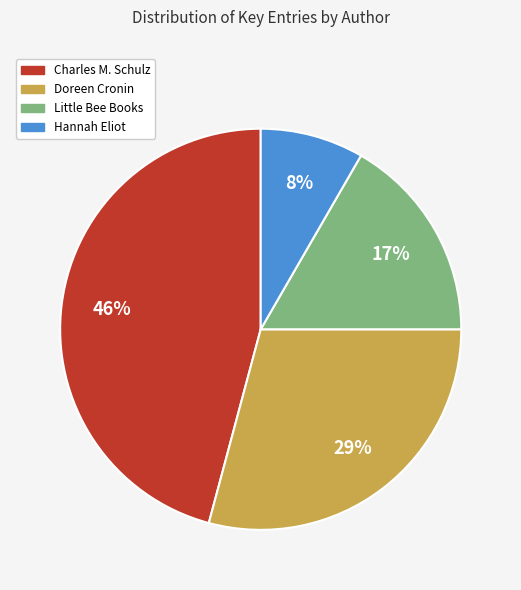

Between Hannah Eliot and Little Bee Books, which is larger?

Little Bee Books